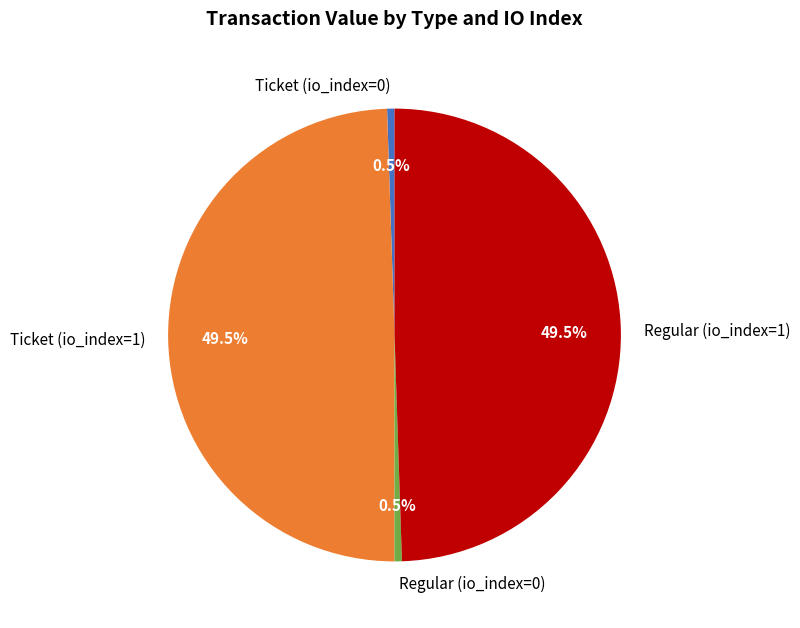

Do Ticket (io_index=1) and Regular (io_index=1) together represent more than half of the pie?

Yes